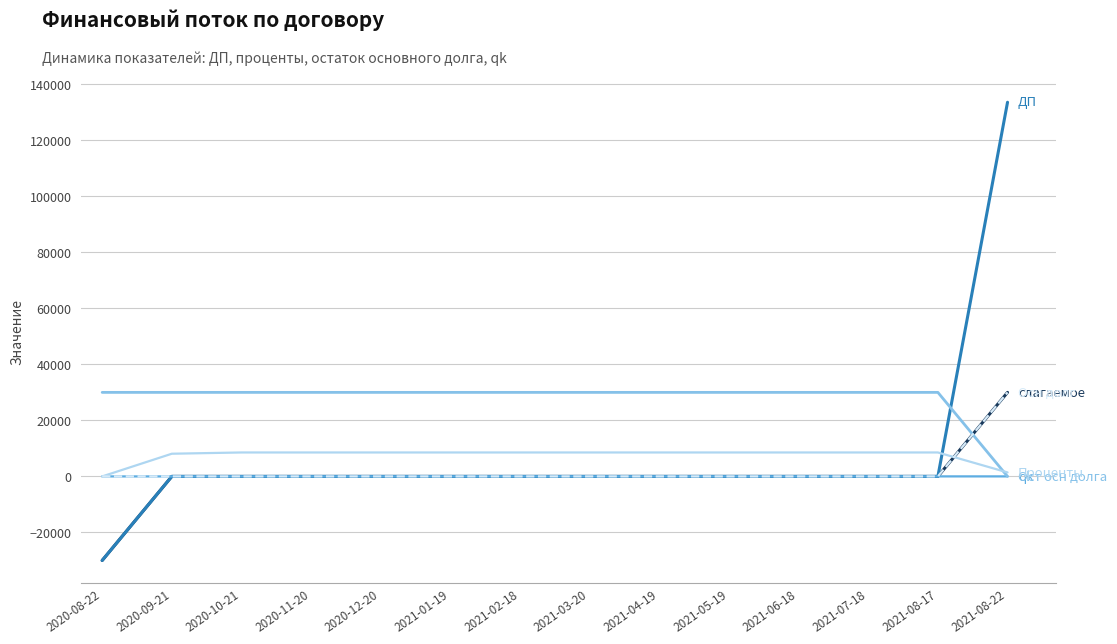

Which category has the highest value across all series?

2021-08-22